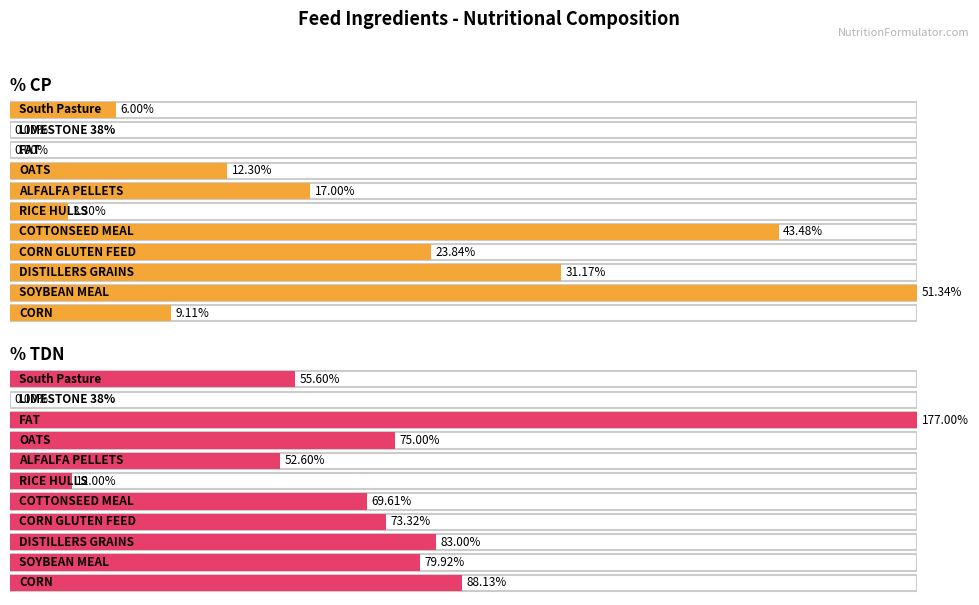

Reading left to right, list all the values displayed in this chart.

% CP: CORN=9.1	SOYBEAN MEAL=51.3	DISTILLERS GRAINS=31.2	CORN GLUTEN FEED=23.8	COTTONSEED MEAL=43.5	RICE HULLS=3.3	ALFALFA PELLETS=17.0	OATS=12.3	FAT=0.0	LIMESTONE 38%=0.0	South Pasture=6.0
% TDN: CORN=88.1	SOYBEAN MEAL=79.9	DISTILLERS GRAINS=83.0	CORN GLUTEN FEED=73.3	COTTONSEED MEAL=69.6	RICE HULLS=12.0	ALFALFA PELLETS=52.6	OATS=75.0	FAT=177.0	LIMESTONE 38%=0.0	South Pasture=55.6